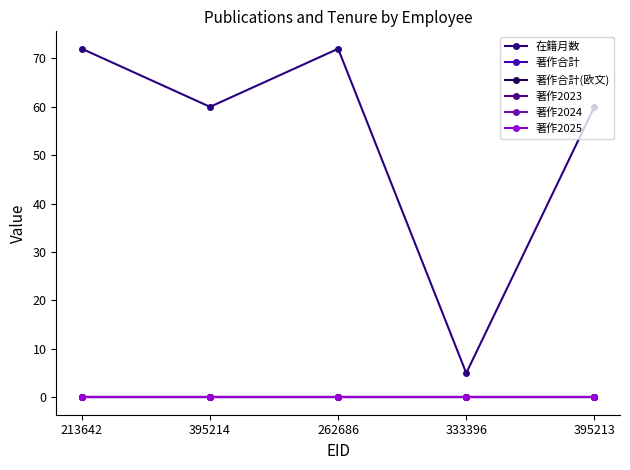

Is it true that 著作2024 equals 0 at 262686?

True